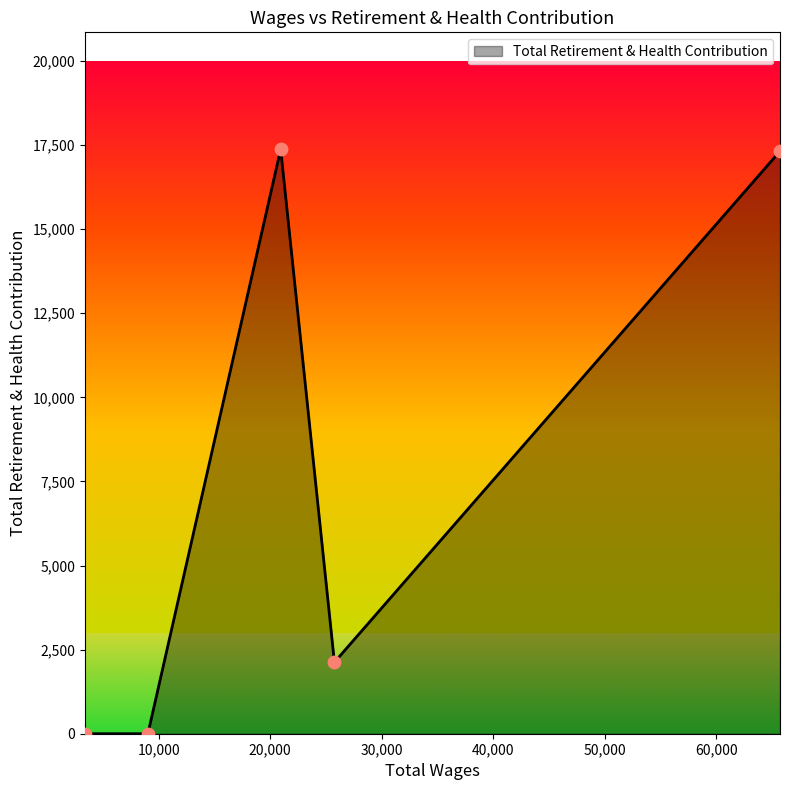

What is the sum of all values?

36818